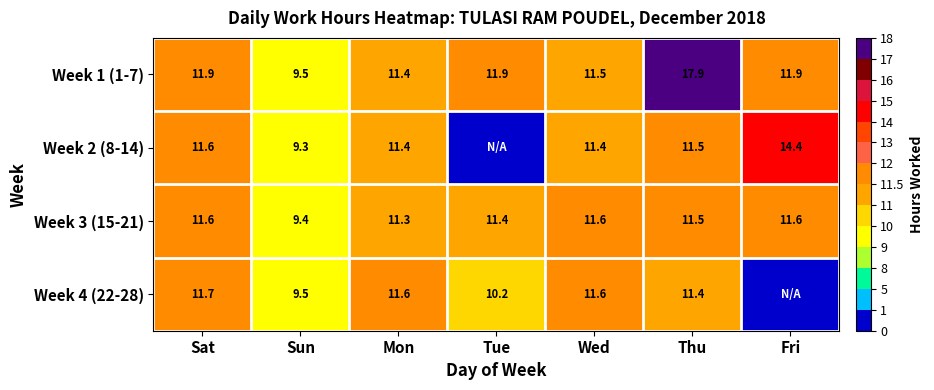

Which category has the highest value in the Week 1 (1-7) series?

Thu